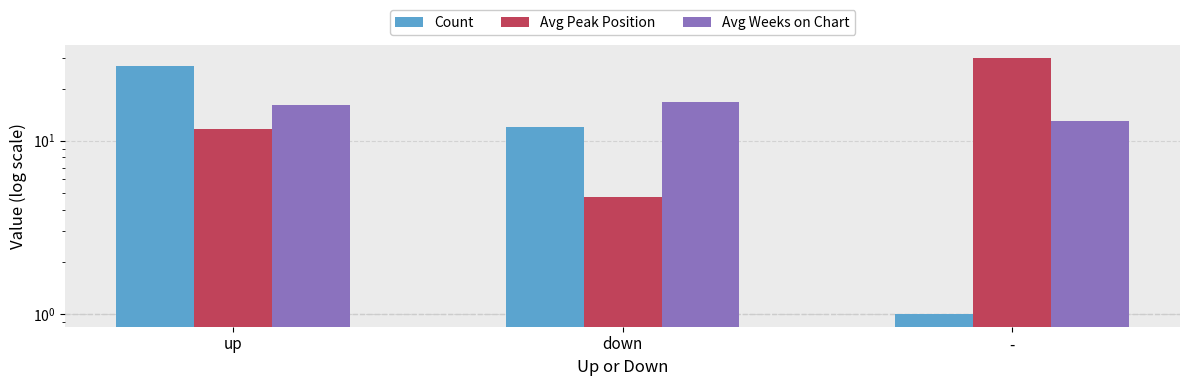

At up, list the series in order from smallest to largest.

Avg Peak Position, Avg Weeks on Chart, Count